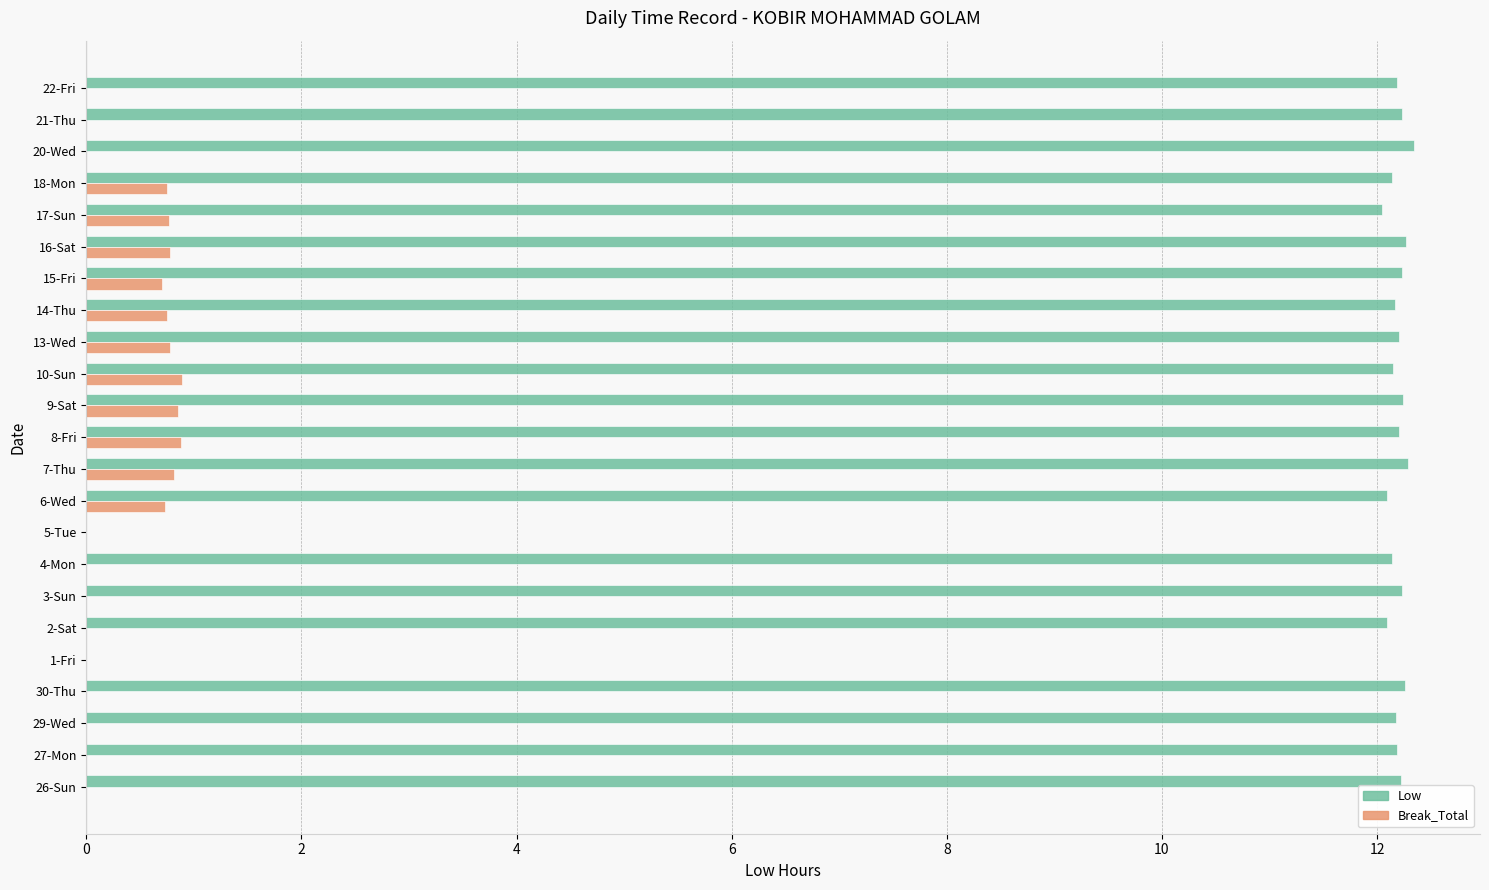

Is the value of Break_Total at 20-Wed greater than the value of Low at 10-Sun?

No